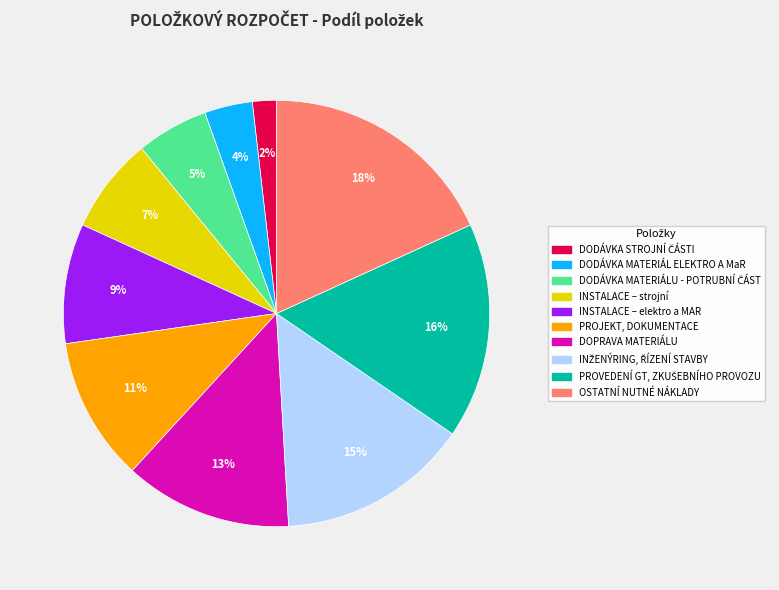

How many slices are in this pie chart?

10